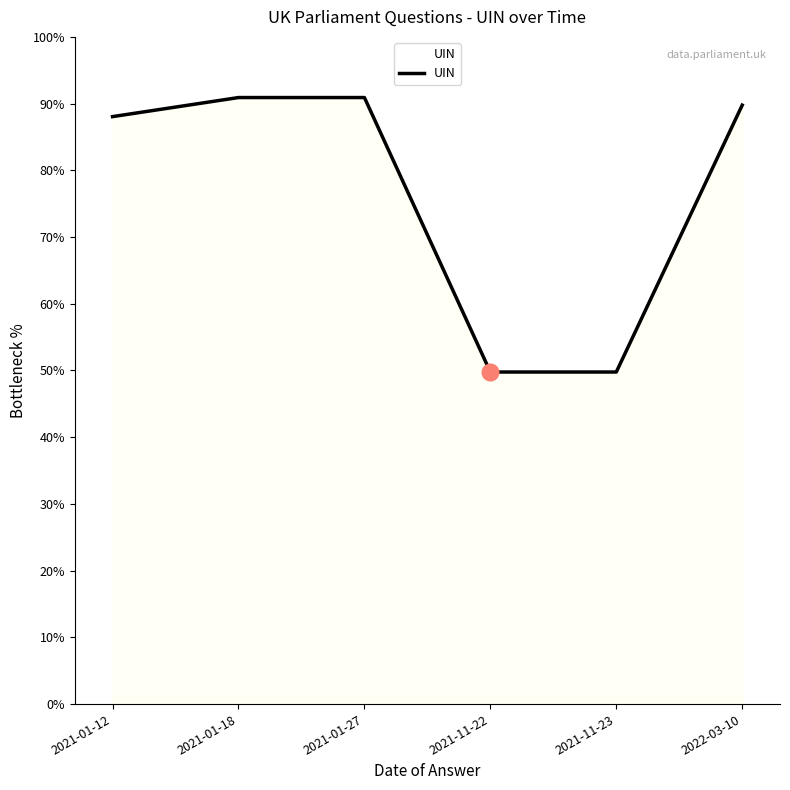

What position from the right is 2021-01-12?

6